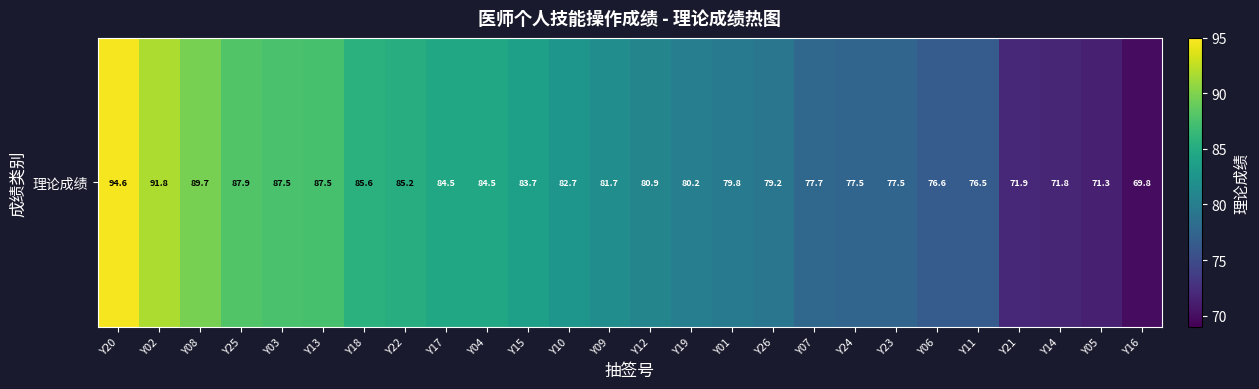

What is the change in value from Y20 to Y03?

-7.1